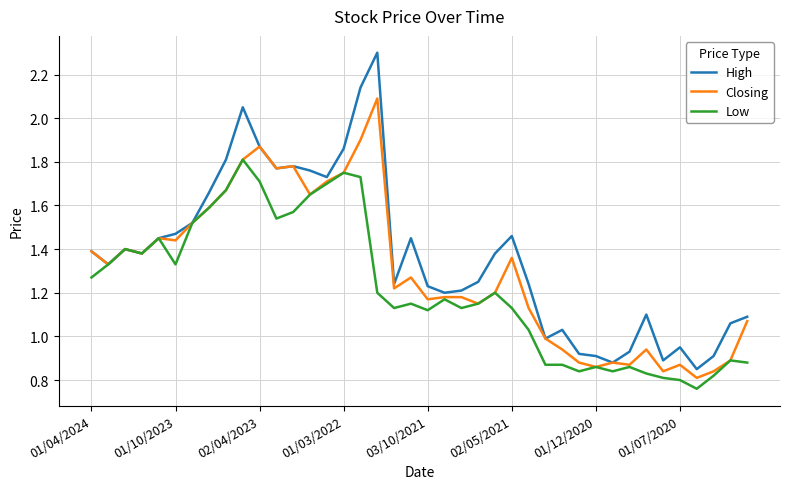

What is the maximum value shown in the chart?

2.3